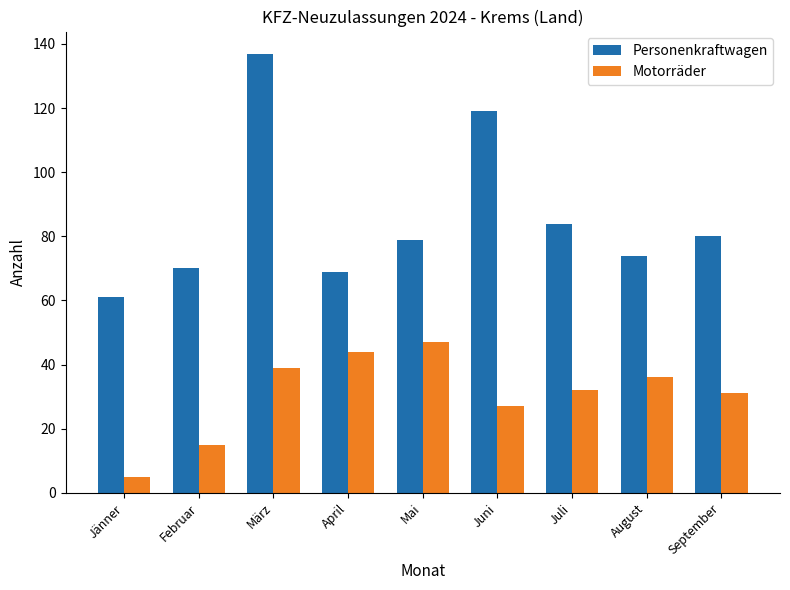

What value does the Motorräder series have at März?

39